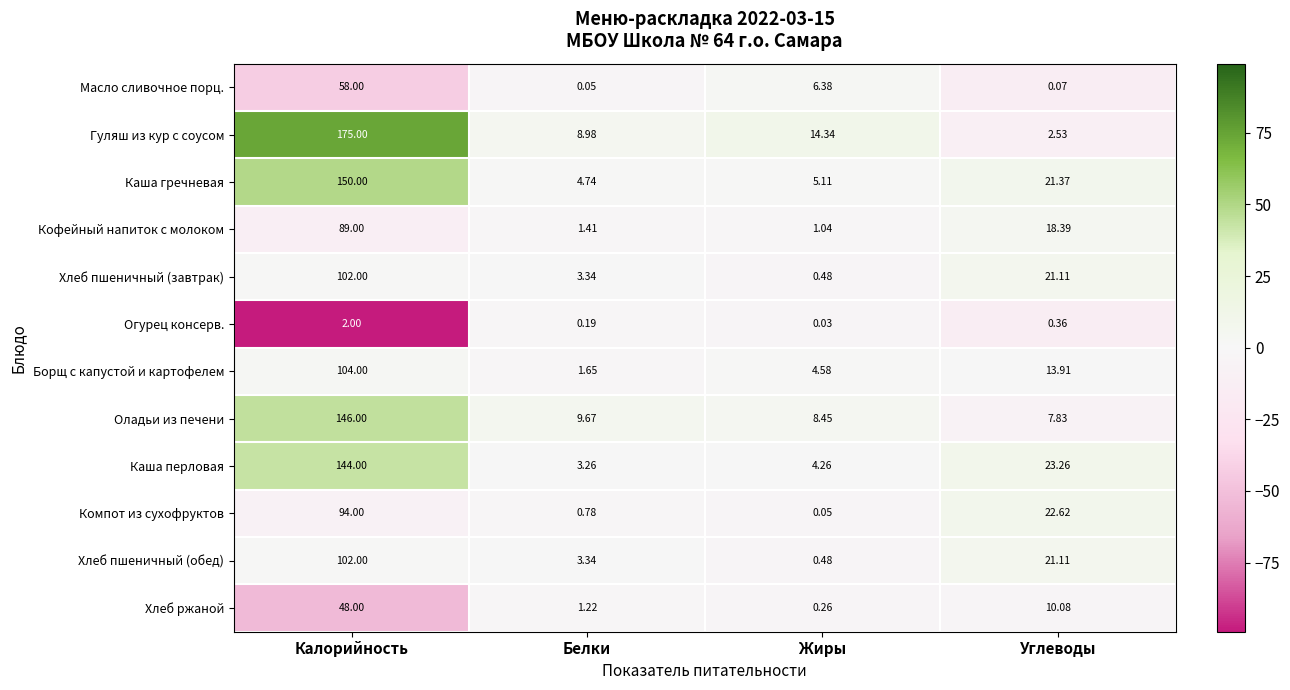

Rank the categories by Оладьи из печени value from highest to lowest.

Калорийность, Белки, Жиры, Углеводы